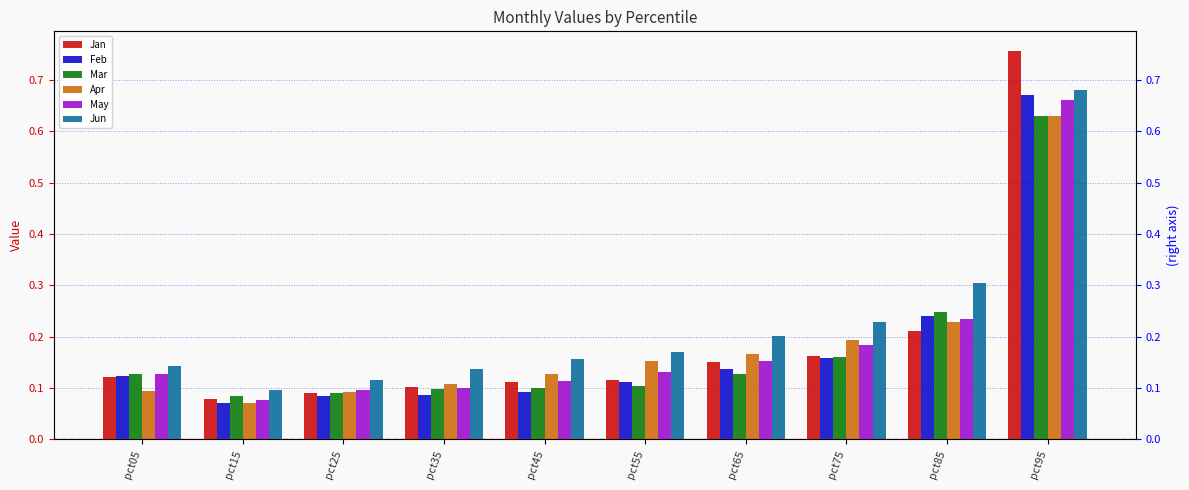

The value of Mar at pct15 is 0.0. True or false?

False